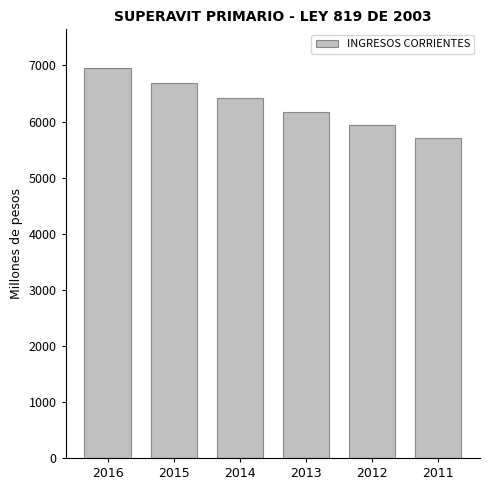

Is it true that the value at 2013 is 1951.6?

False